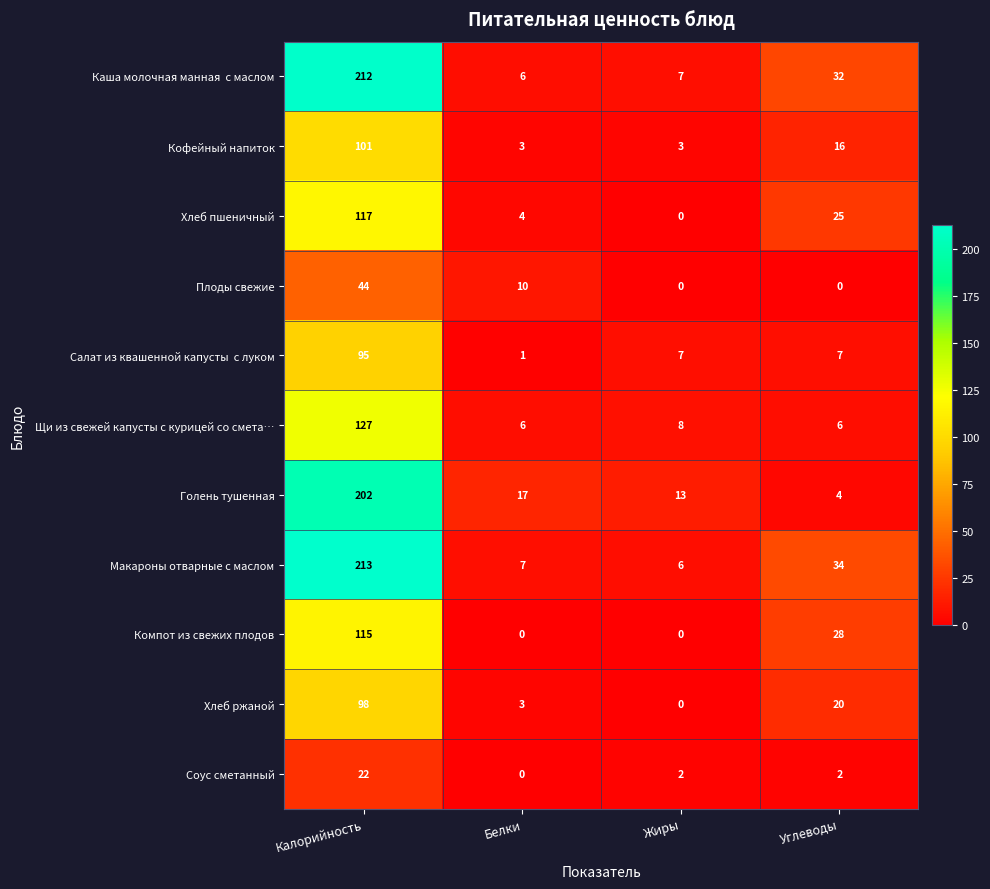

The value of Макароны отварные с маслом at Калорийность is 106. True or false?

False